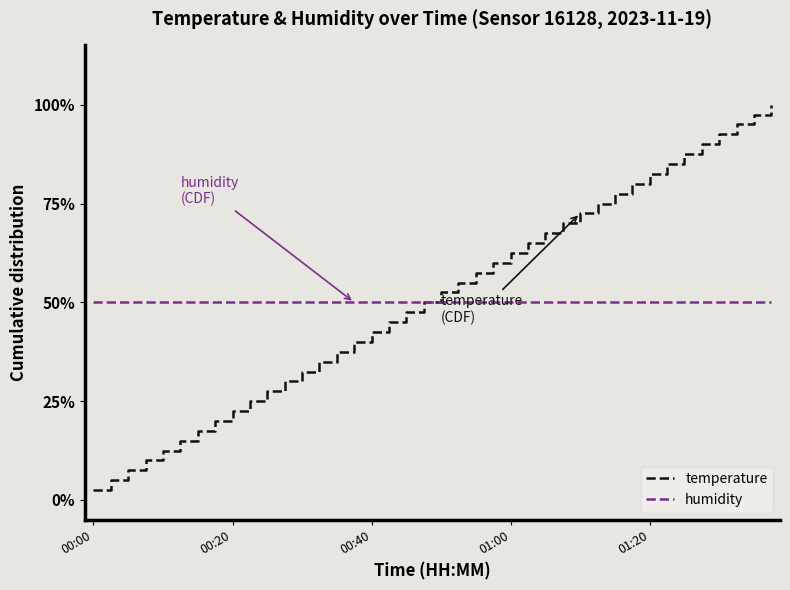

Rank the series by their maximum value, from lowest to highest.

humidity, temperature